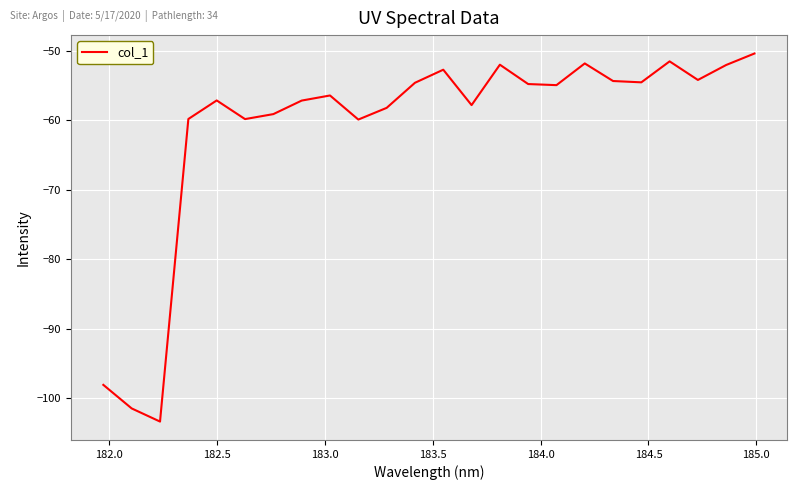

What is the maximum value shown in the chart?

-50.4